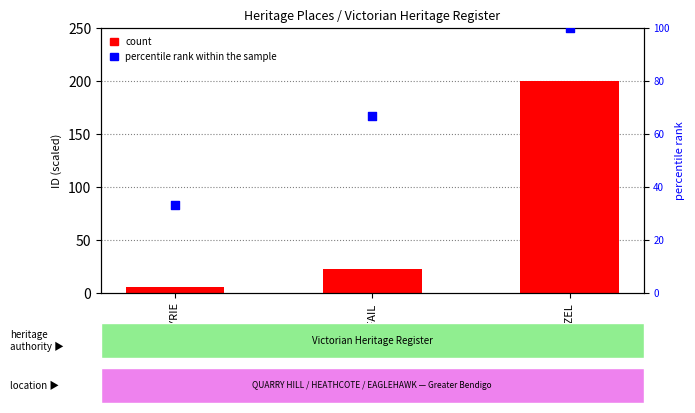

What are all the series names shown in the legend?

count, percentile rank within the sample